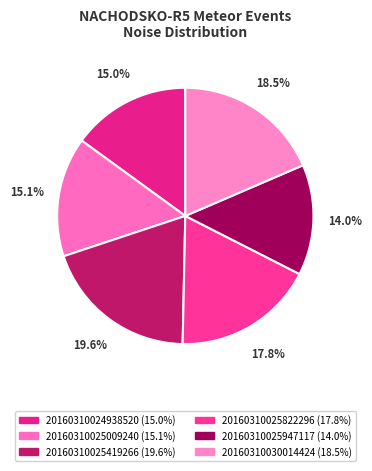

Is it true that 20160310025947117 is 24% of the pie?

False